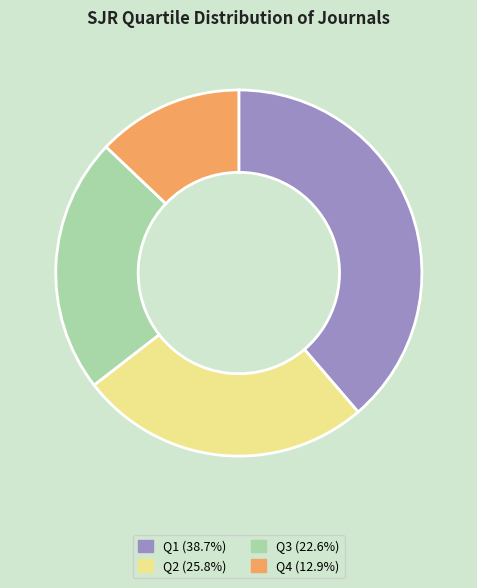

Is it true that Q3 is 31% of the pie?

False